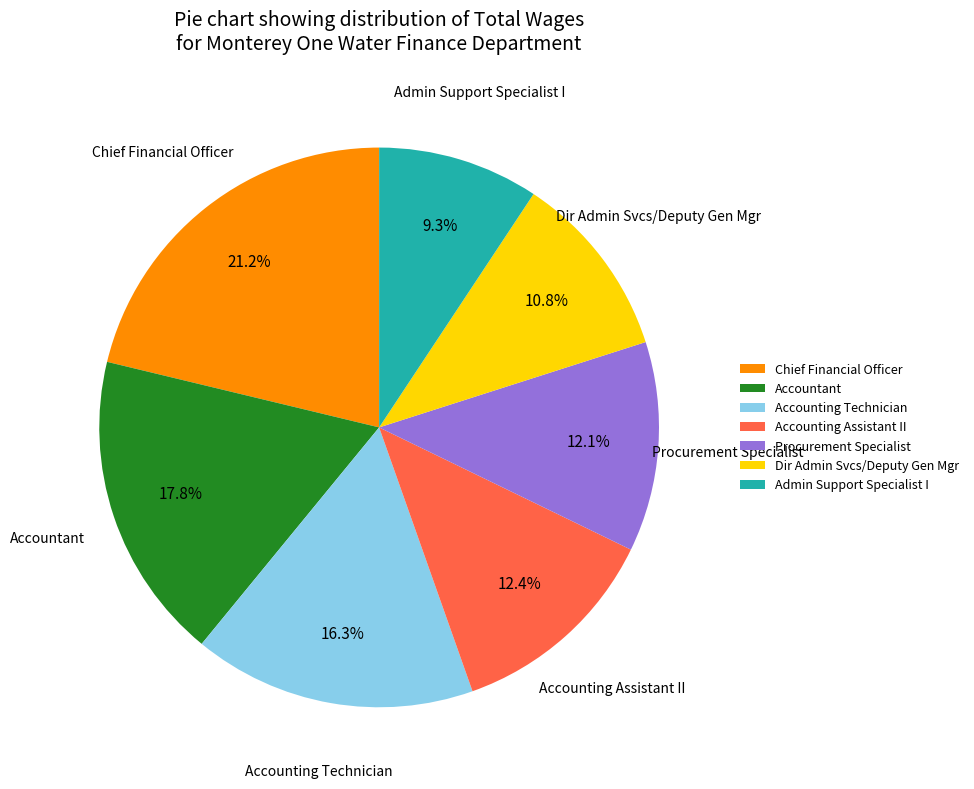

Do Accounting Technician and Dir Admin Svcs/Deputy Gen Mgr together represent more than half of the pie?

No